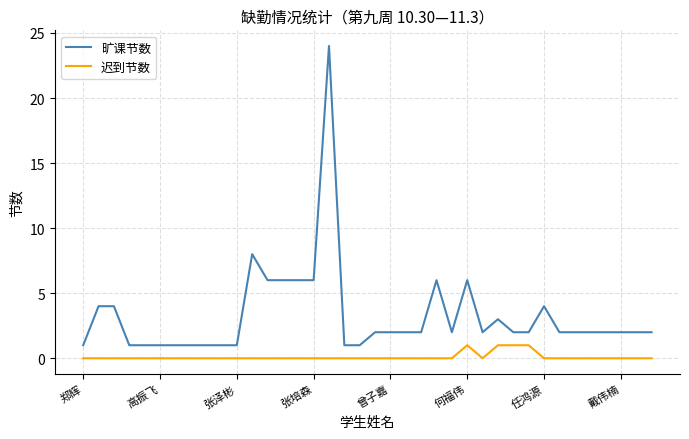

True or false: 迟到节数 and 旷课节数 intersect in this chart.

False